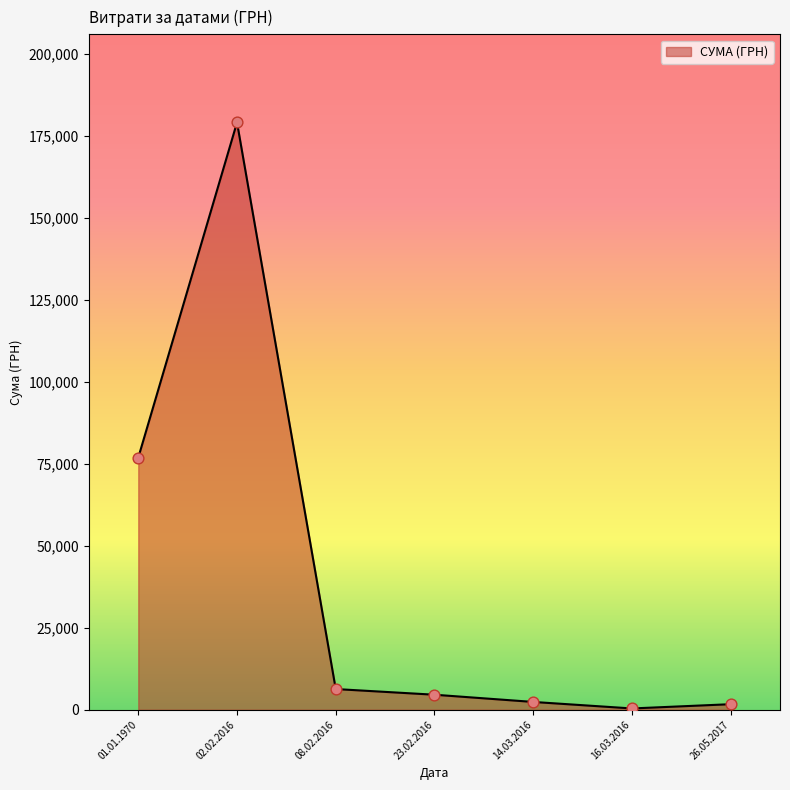

What is the change in value from 02.02.2016 to 08.02.2016?

-172831.4